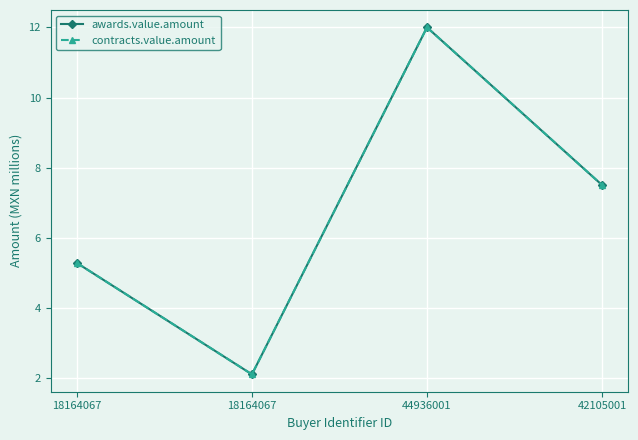

Is the value of awards.value.amount at 42105001 greater than the value of contracts.value.amount at 42105001?

No